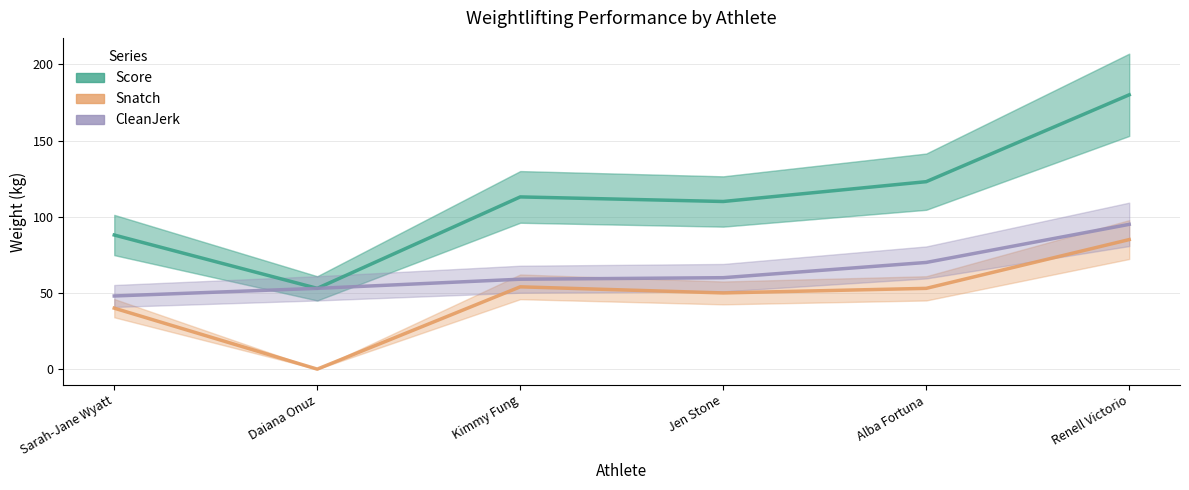

What is the maximum value shown in the chart?

180